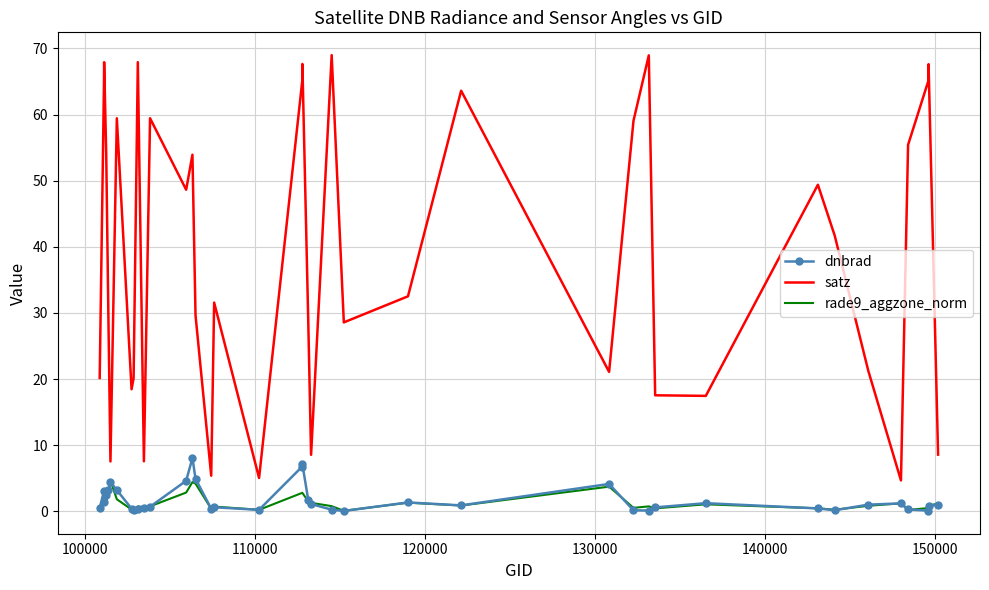

What is the greatest value displayed?

69.0